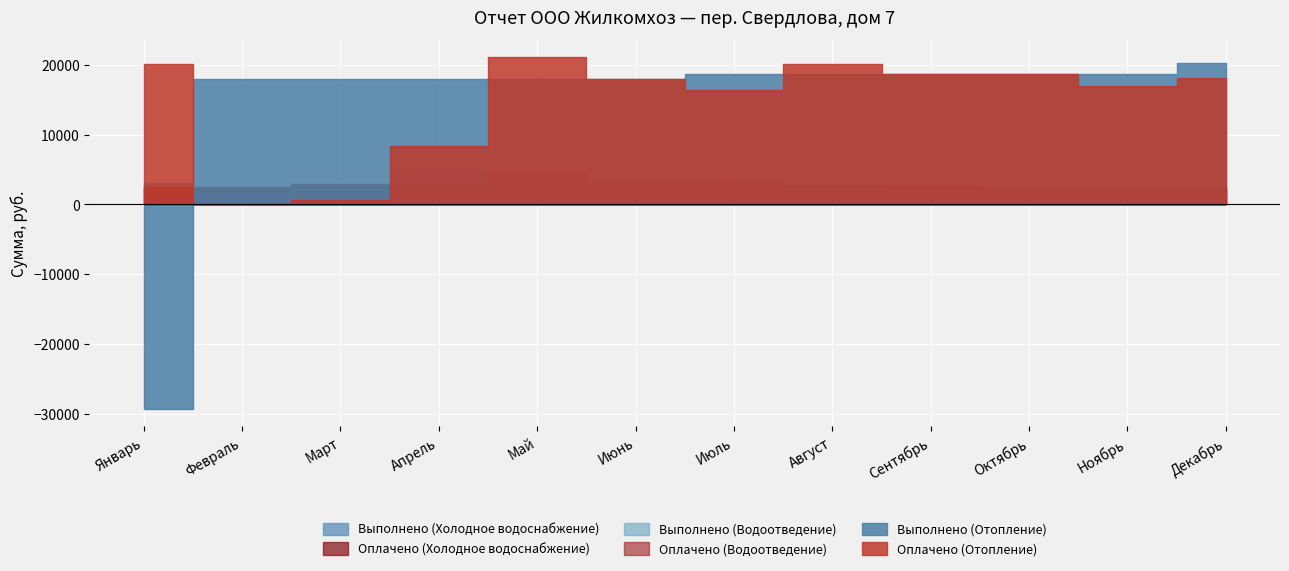

Which series changed the most between Июнь and Август?

Оплачено (Отопление)